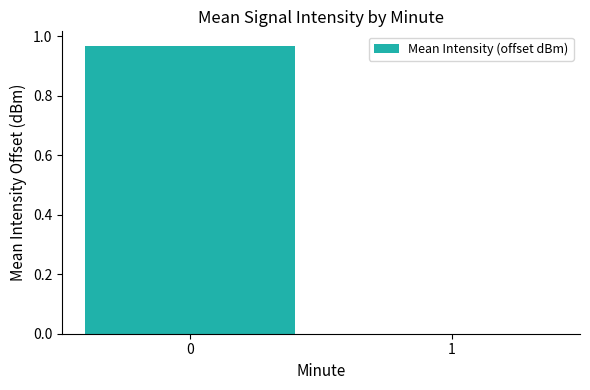

The value at 0 is 1.4. True or false?

False